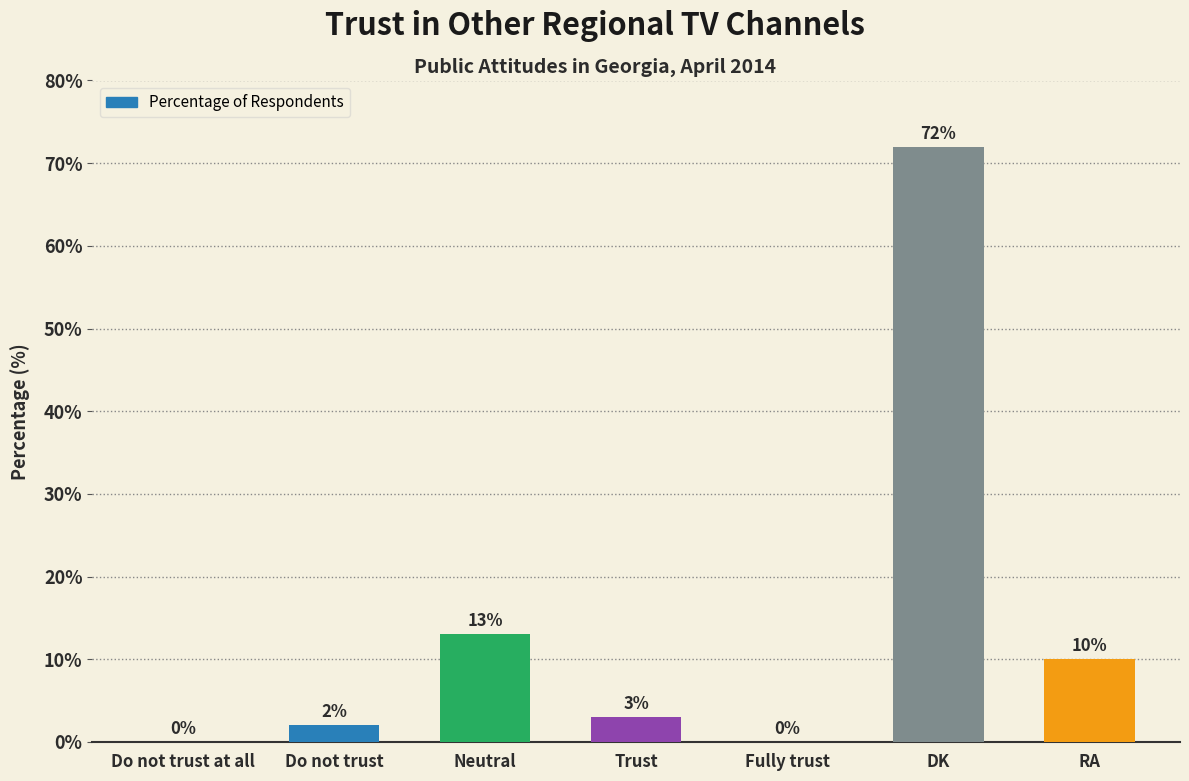

The chart shows a value of -41 at Fully trust. True or false?

False